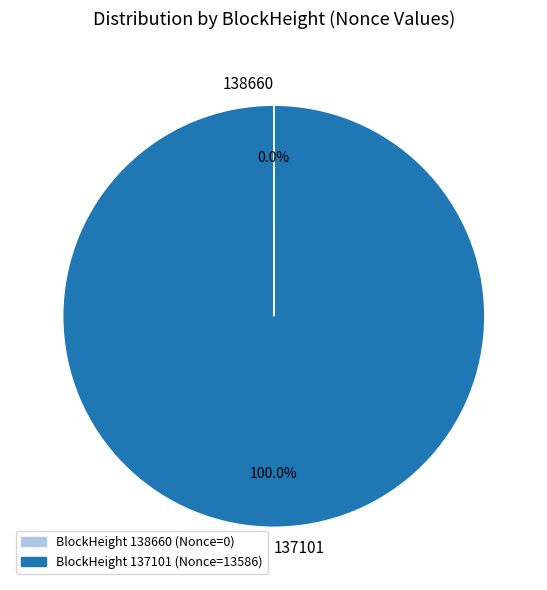

Which slice represents more than half of the pie?

137101